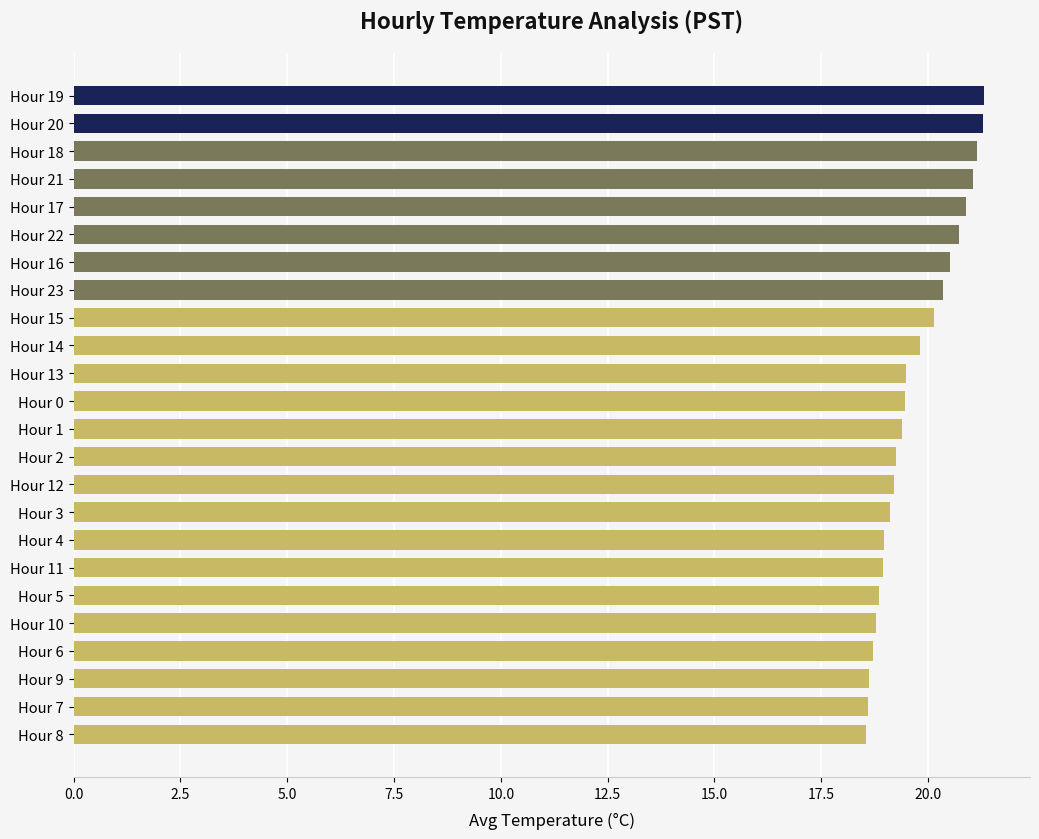

True or false: the data shows 26.5 at Hour 1.

False